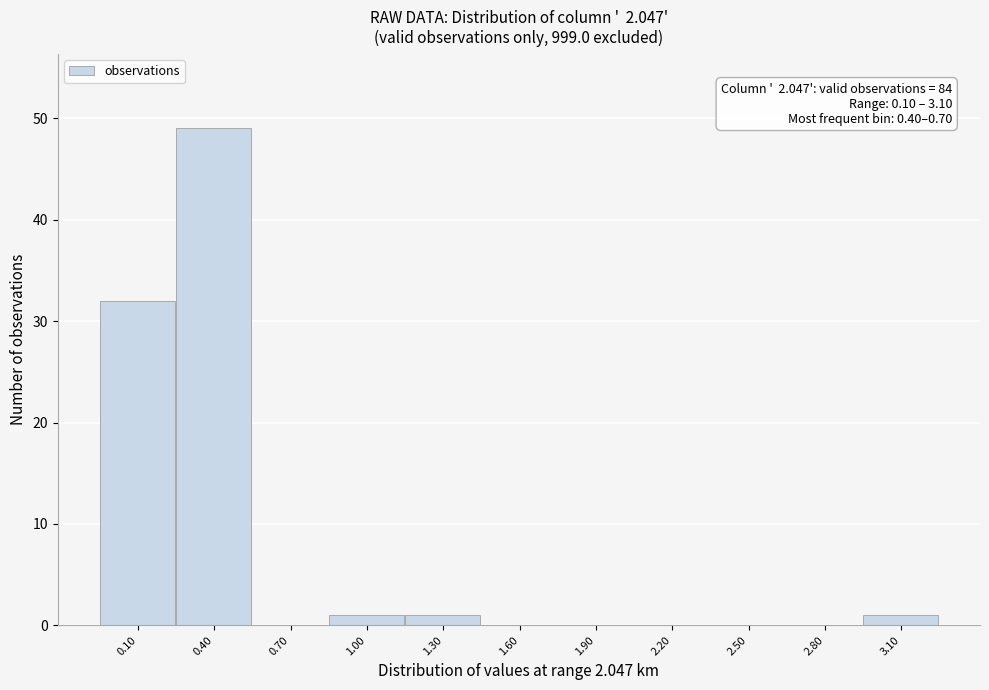

Reading left to right, list all the values displayed in this chart.

0.10=32	0.40=49	0.70=0	1.00=1	1.30=1	1.60=0	1.90=0	2.20=0	2.50=0	2.80=0	3.10=1